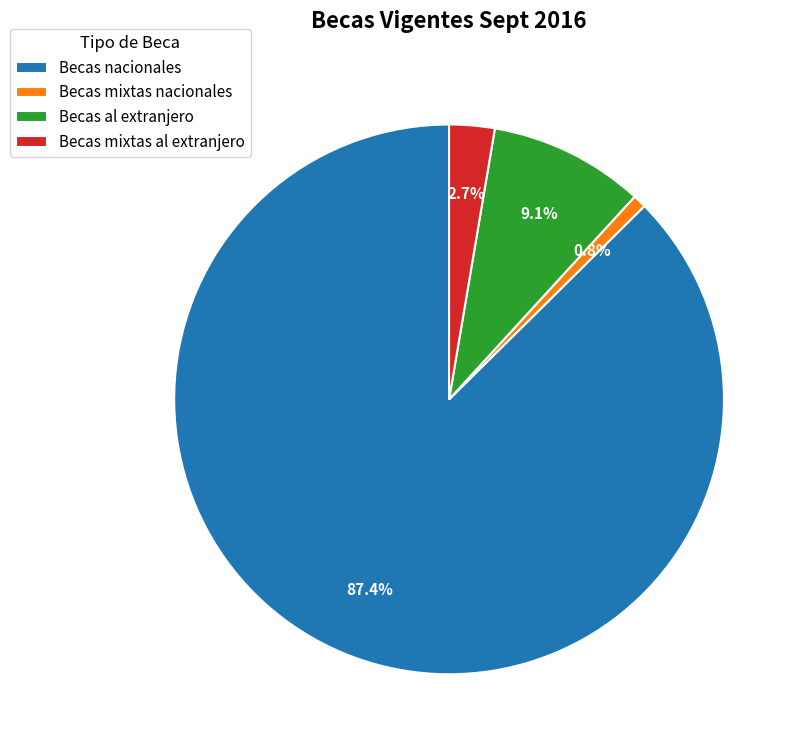

To the nearest percent, what is the average slice percentage?

25%